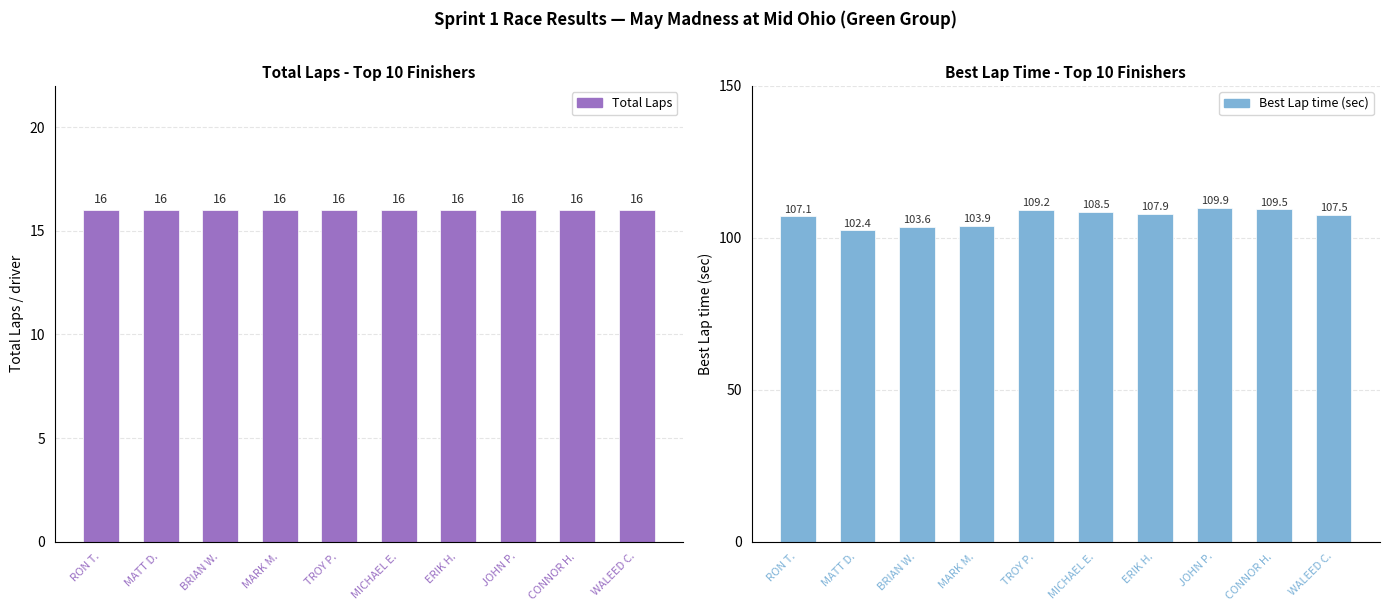

Reading left to right, what are all the values shown in this chart?

Total Laps: RON T.=16.0	MATT D.=16.0	BRIAN W.=16.0	MARK M.=16.0	TROY P.=16.0	MICHAEL E.=16.0	ERIK H.=16.0	JOHN P.=16.0	CONNOR H.=16.0	WALEED C.=16.0
Best Lap time: RON T.=107.1	MATT D.=102.4	BRIAN W.=103.6	MARK M.=103.9	TROY P.=109.2	MICHAEL E.=108.5	ERIK H.=107.9	JOHN P.=109.9	CONNOR H.=109.5	WALEED C.=107.5